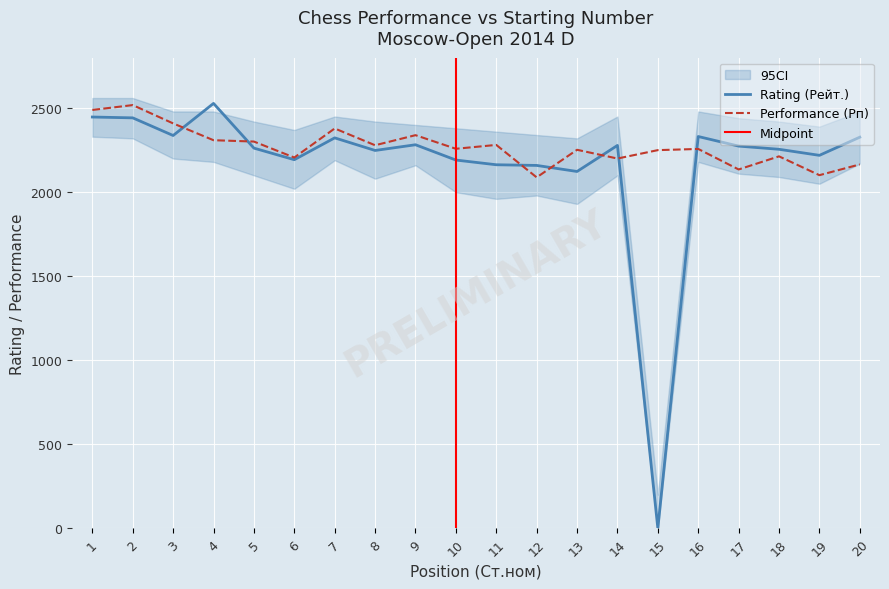

At which category is the sum across all series the highest?

2